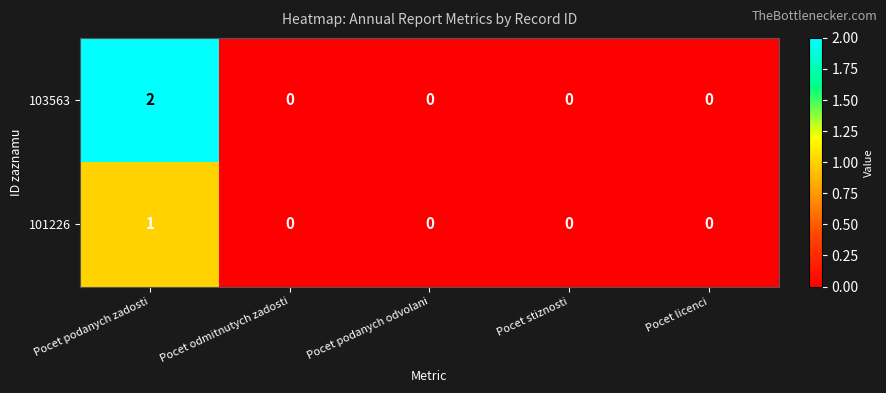

At which category does the chart reach its peak across all series?

Pocet podanych zadosti